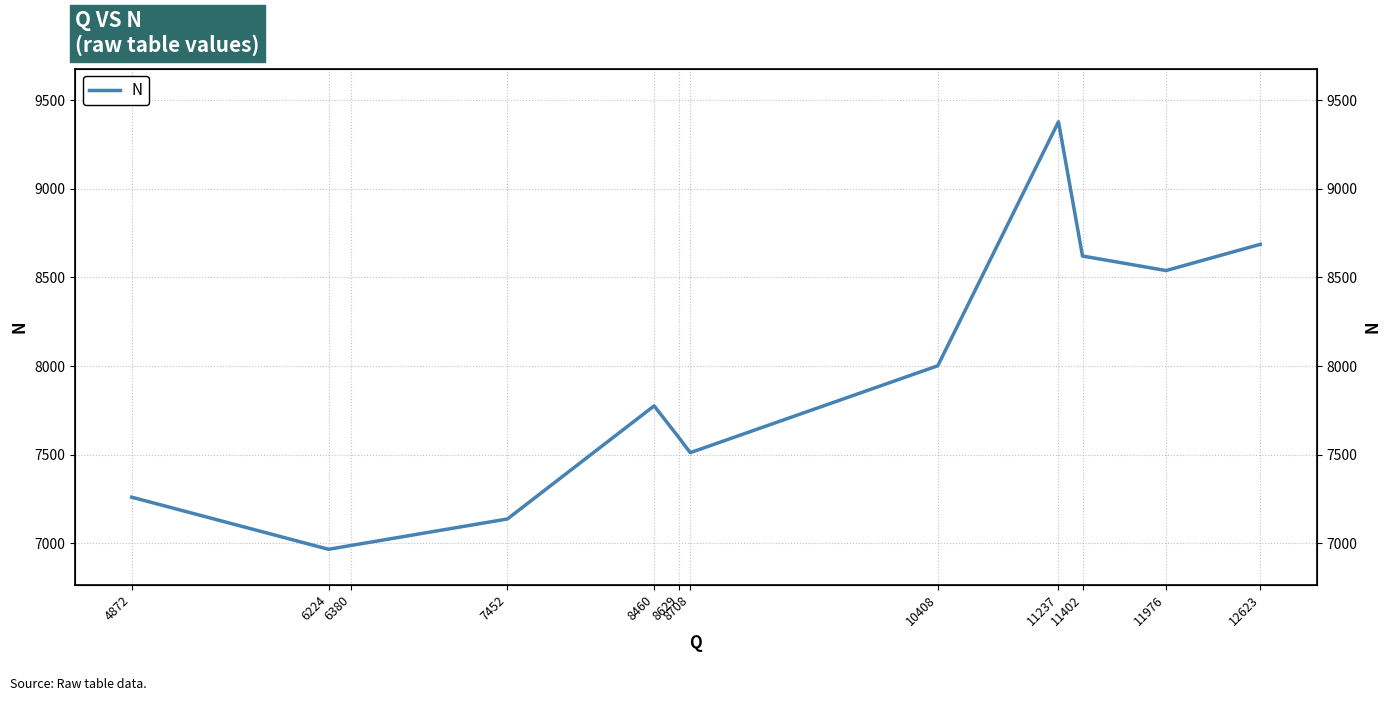

Which label corresponds to the smallest value in the chart?

6224